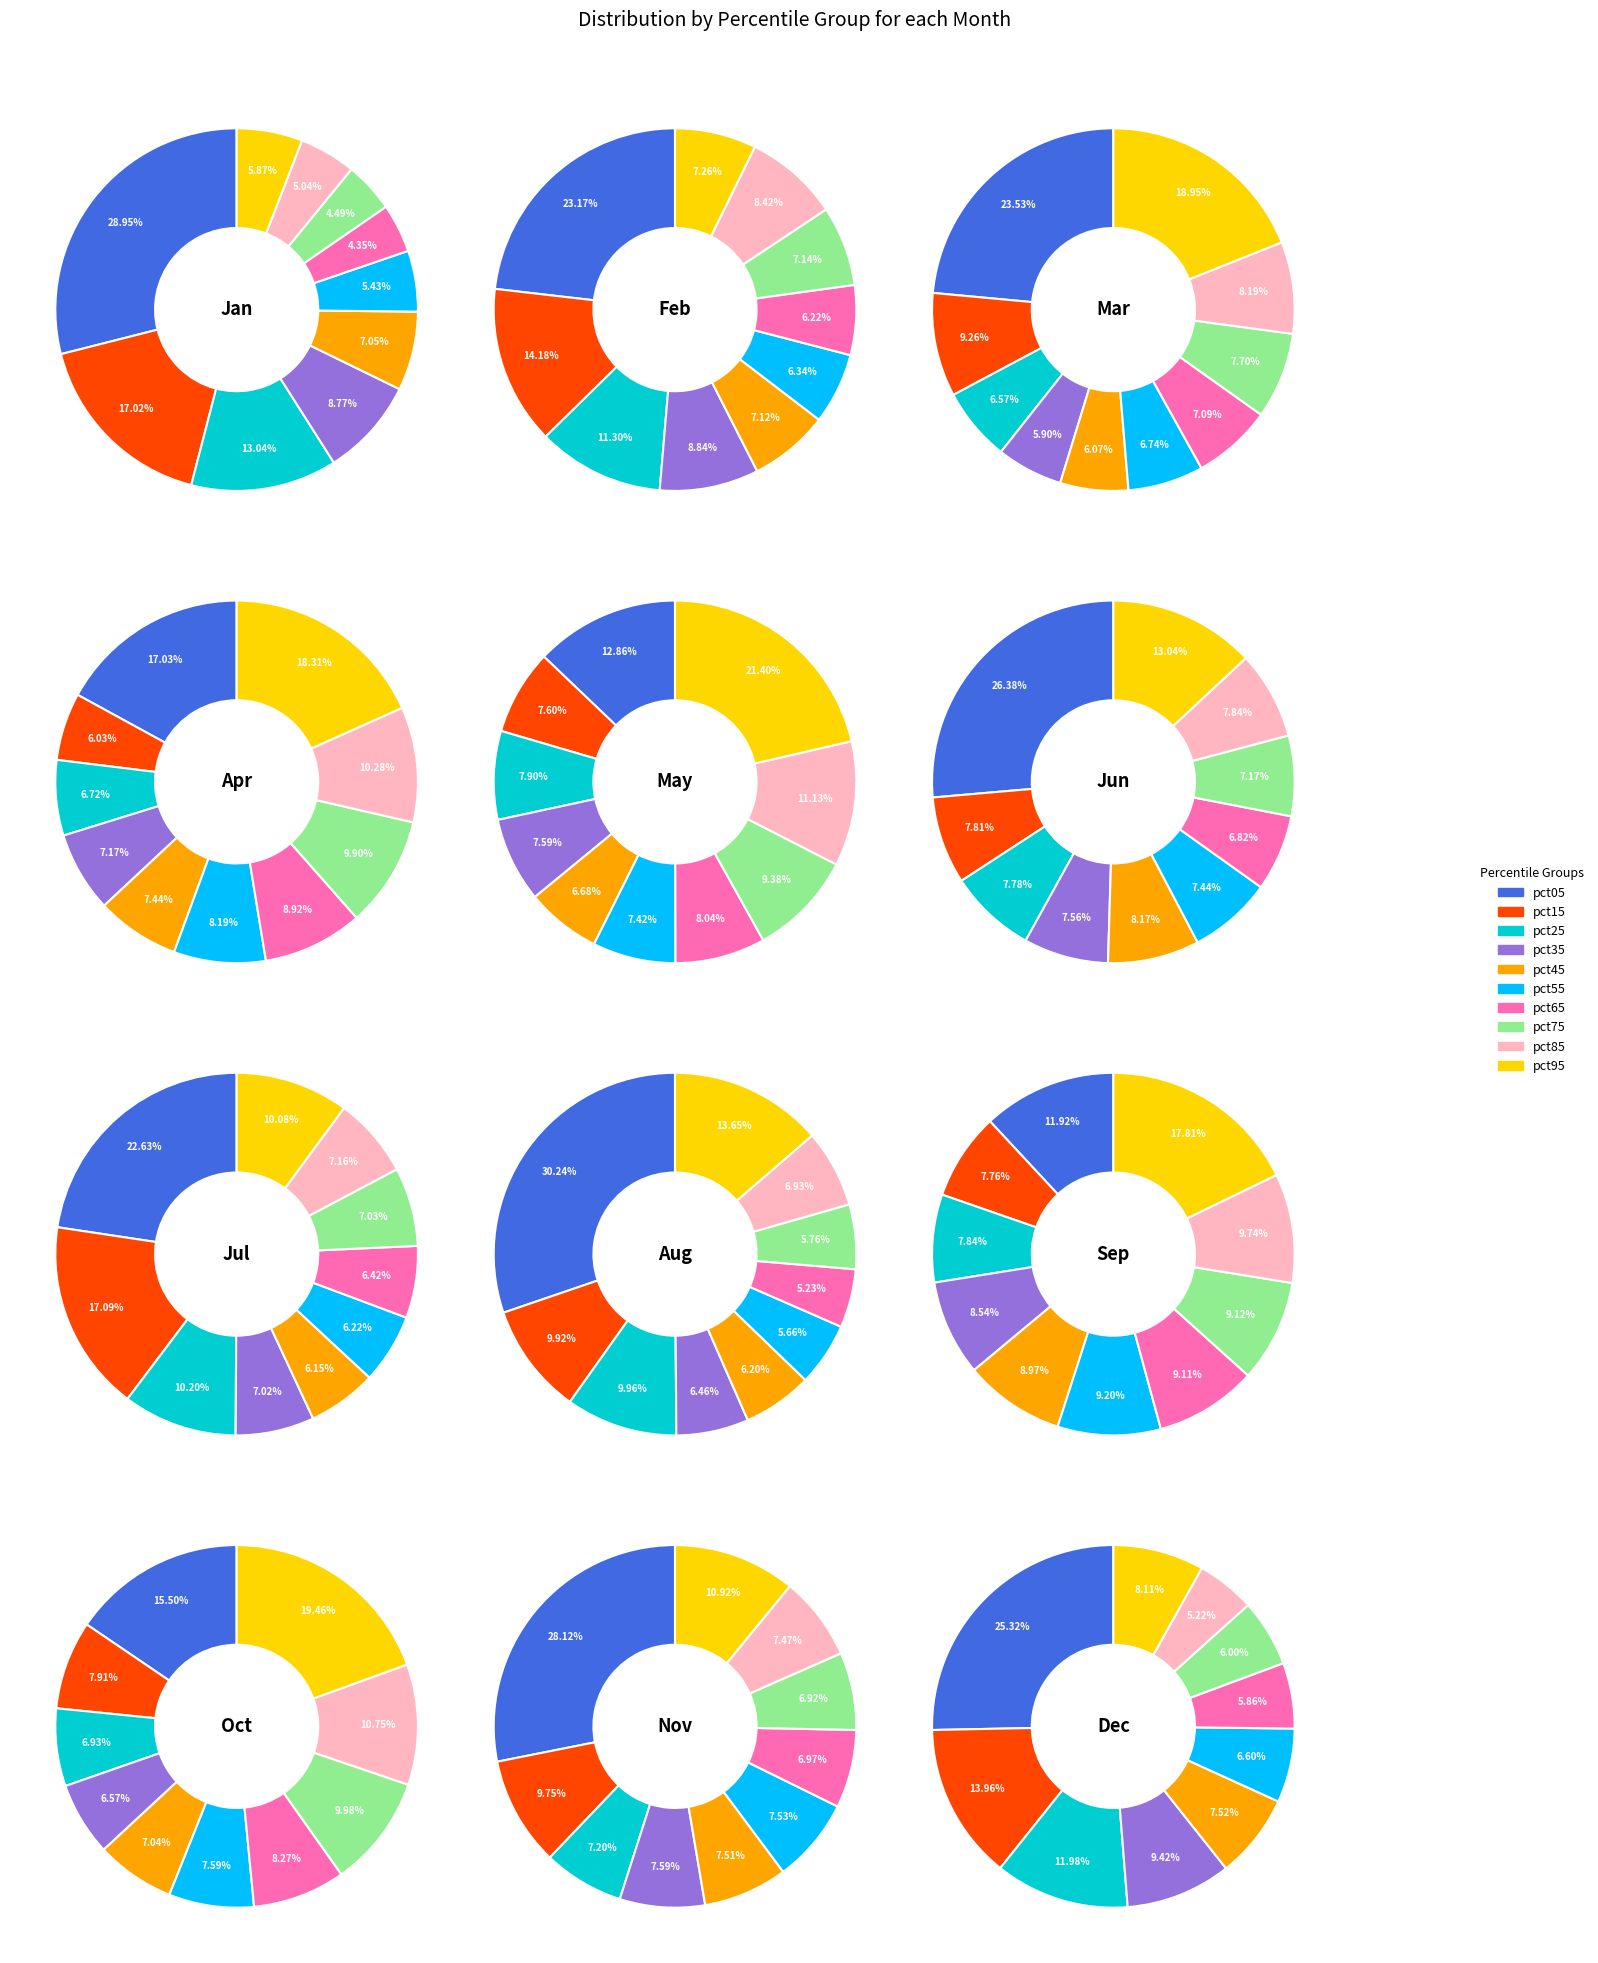

What is the total percentage of pct35 and pct75?

13.3%